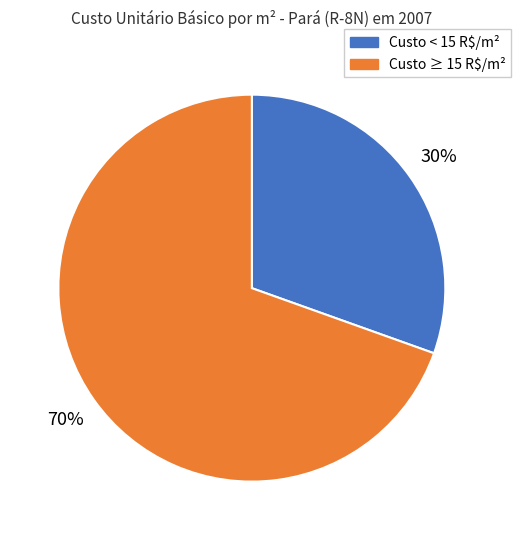

To the nearest percent, what is the average slice percentage?

50%